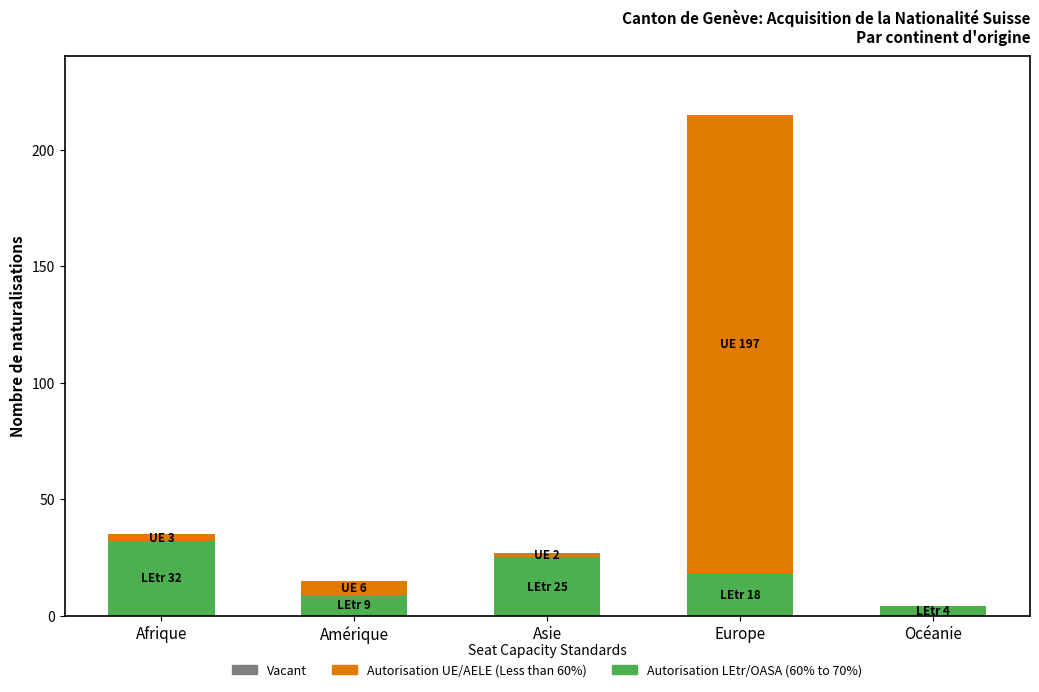

At which category is the sum across all series the highest?

Europe